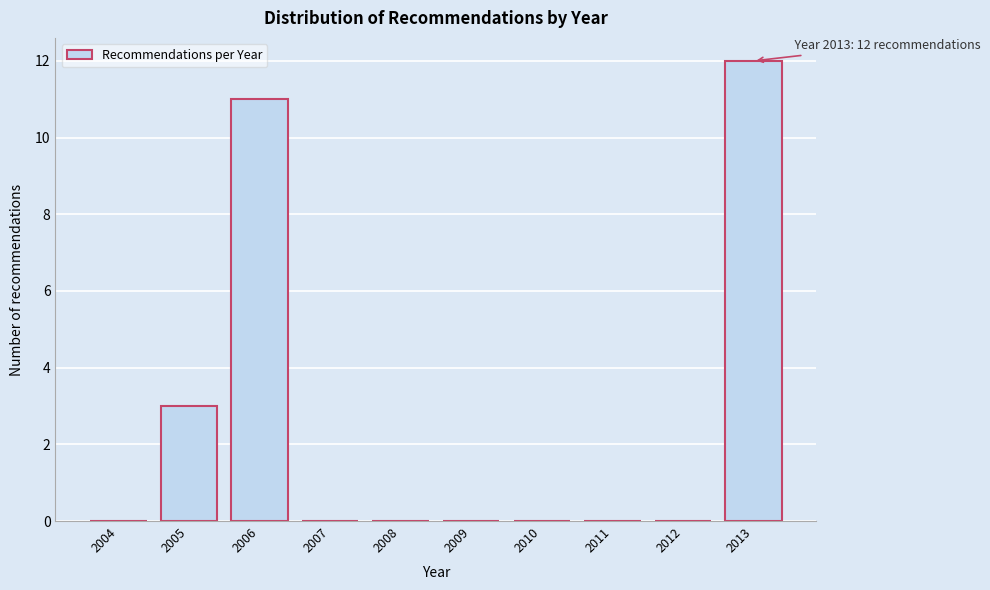

Where is the data nearest to the value 6?

2005